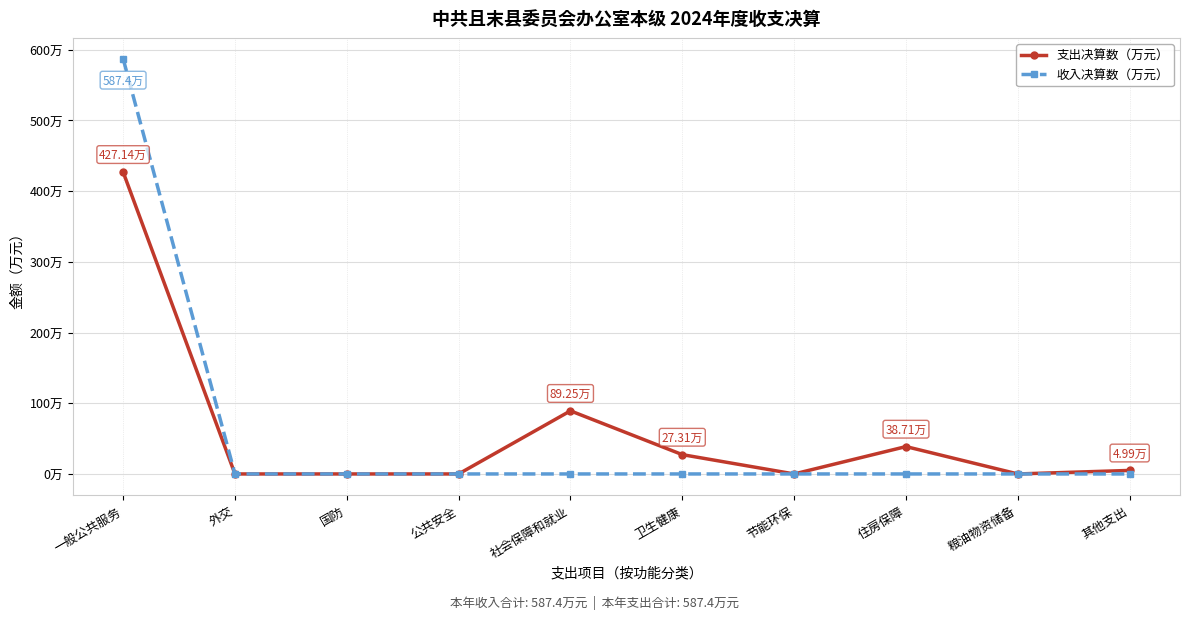

What are all the series names shown in the legend?

支出决算数（万元）, 收入决算数（万元）